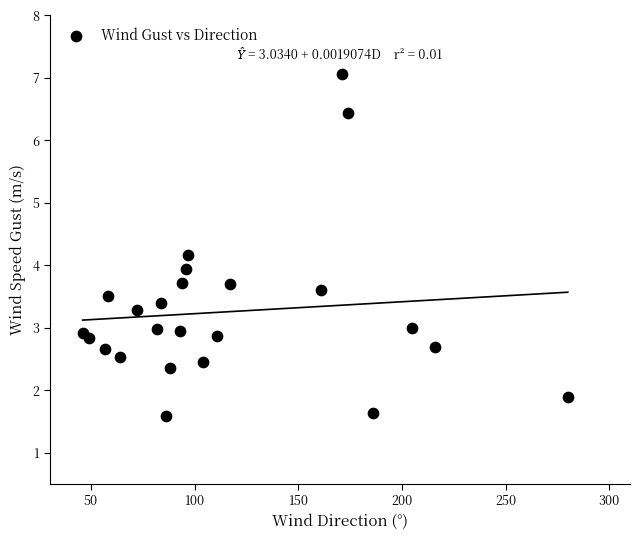

What is the range of Y values (max minus min)?

5.5